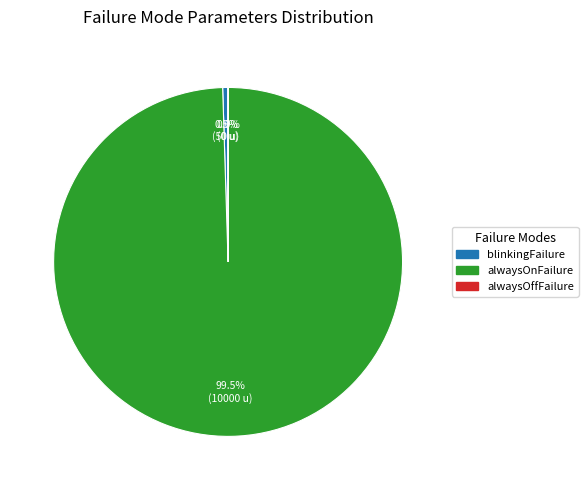

Which slice represents more than half of the pie?

alwaysOnFailure